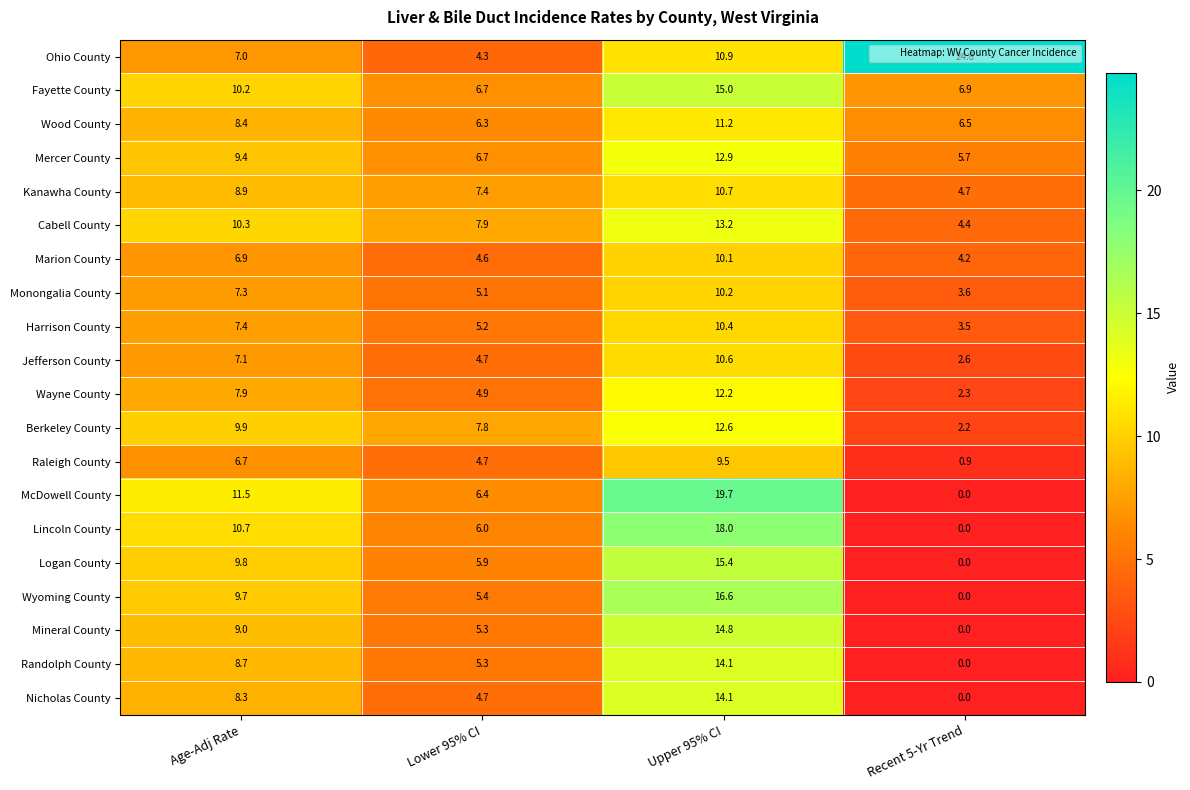

Which series has the largest total across all categories?

Ohio County